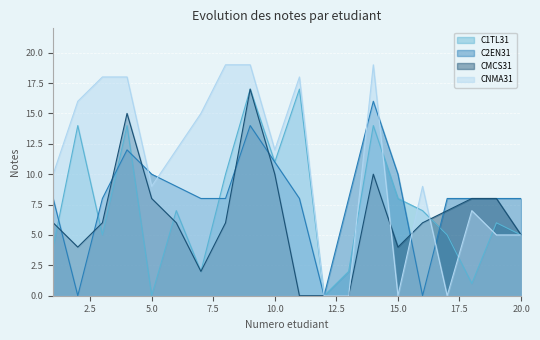

Reading left to right, what are all the values shown in this chart?

C1TL31: 1=4	2=14	3=5	4=14	5=0	6=7	7=2	8=10	9=17	10=11	11=17	12=0	13=2	14=14	15=8	16=7	17=5	18=1	19=6	20=5
C2EN31: 1=8	2=0	3=8	4=12	5=10	6=9	7=8	8=8	9=14	10=11	11=8	12=0	13=8	14=16	15=10	16=0	17=8	18=8	19=8	20=8
CMCS31: 1=6	2=4	3=6	4=15	5=8	6=6	7=2	8=6	9=17	10=10	11=0	12=0	13=0	14=10	15=4	16=6	17=7	18=8	19=8	20=5
CNMA31: 1=10	2=16	3=18	4=18	5=9	6=12	7=15	8=19	9=19	10=12	11=18	12=0	13=0	14=19	15=0	16=9	17=0	18=7	19=5	20=5